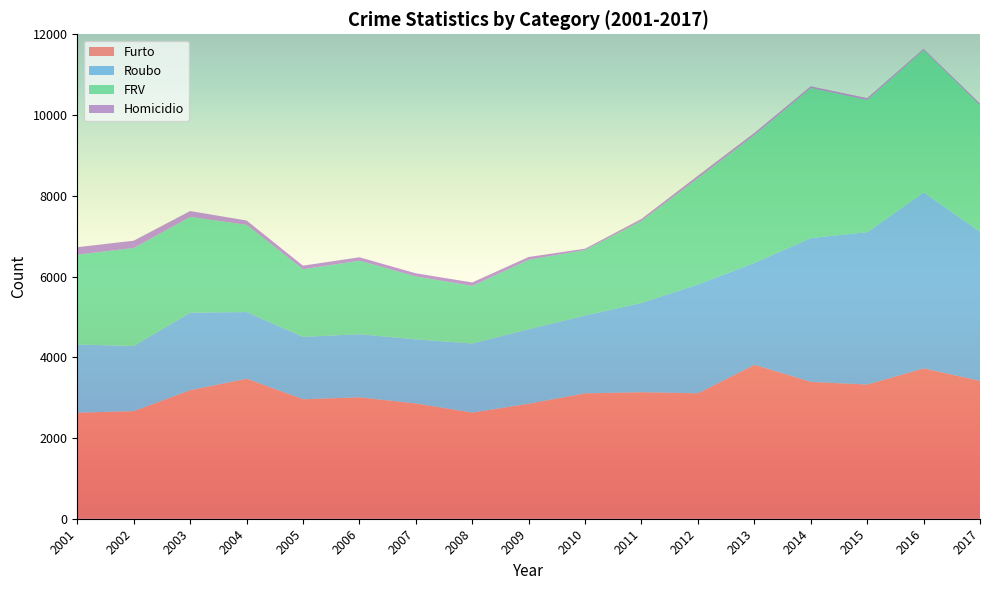

Reading left to right, transcribe all the data shown in this chart.

Furto: 2626	2666	3185	3468	2959	3008	2855	2629	2849	3107	3133	3108	3813	3390	3324	3724	3413
Roubo: 1690	1613	1920	1651	1546	1562	1588	1712	1847	1927	2212	2693	2522	3563	3774	4360	3692
FRV: 2226	2428	2372	2161	1675	1822	1557	1428	1719	1622	2035	2636	3169	3716	3275	3528	3136
Homicidio: 184	180	144	108	89	84	80	84	68	33	47	60	53	43	46	28	45